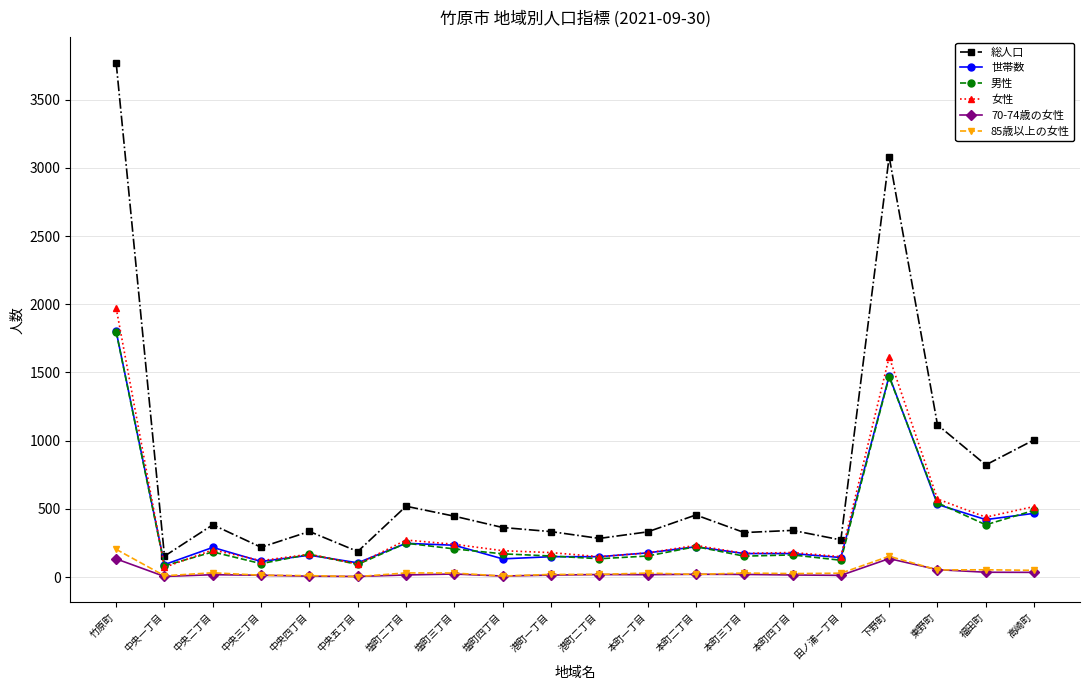

What is the maximum value shown in the chart?

3770